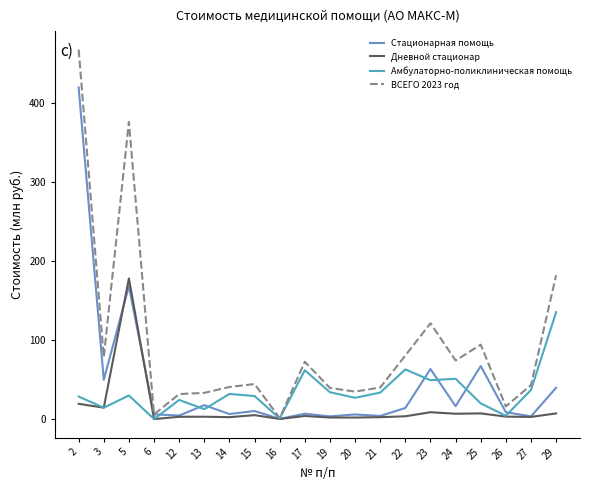

What is the greatest value displayed?

468.3